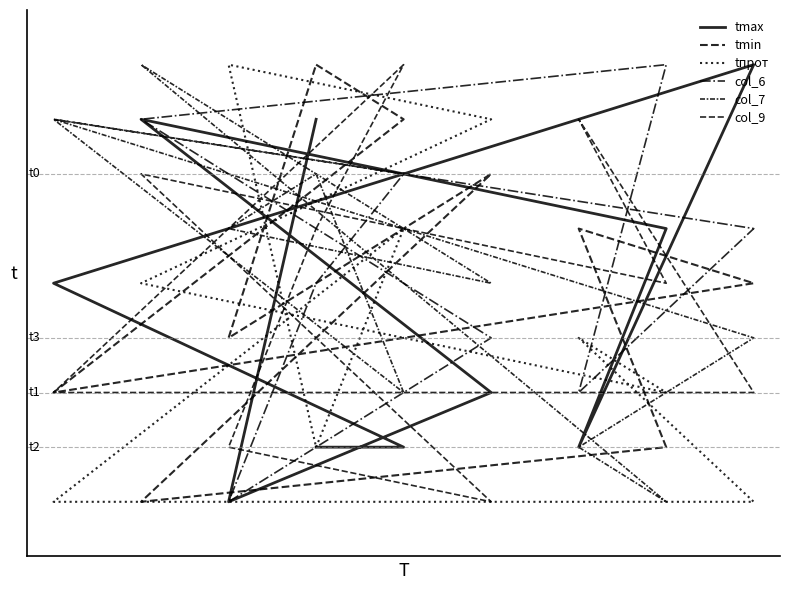

How many times do tmax and col_6 cross each other?

2